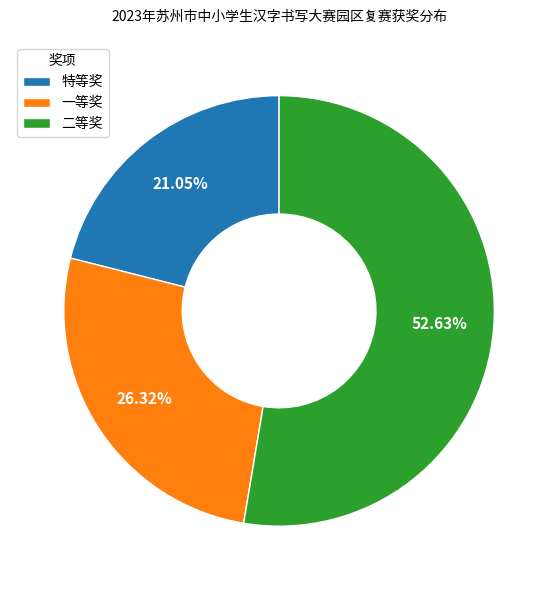

Approximately how many times larger is the value at 二等奖 compared to 特等奖?

2.5